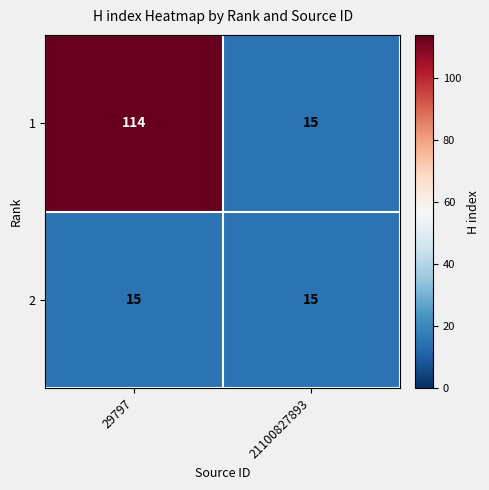

What is the total value across all series at 21100827893?

30